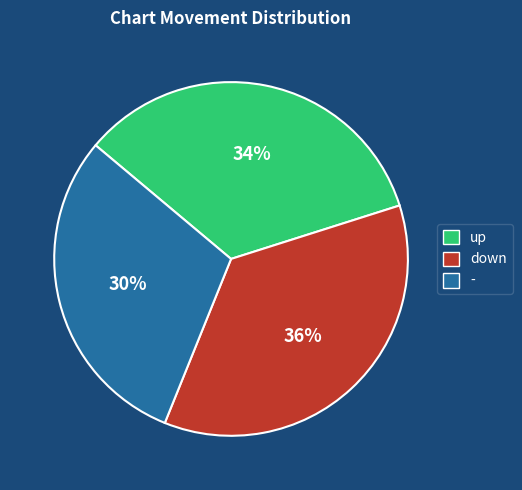

Does down represent more than half of the total?

No